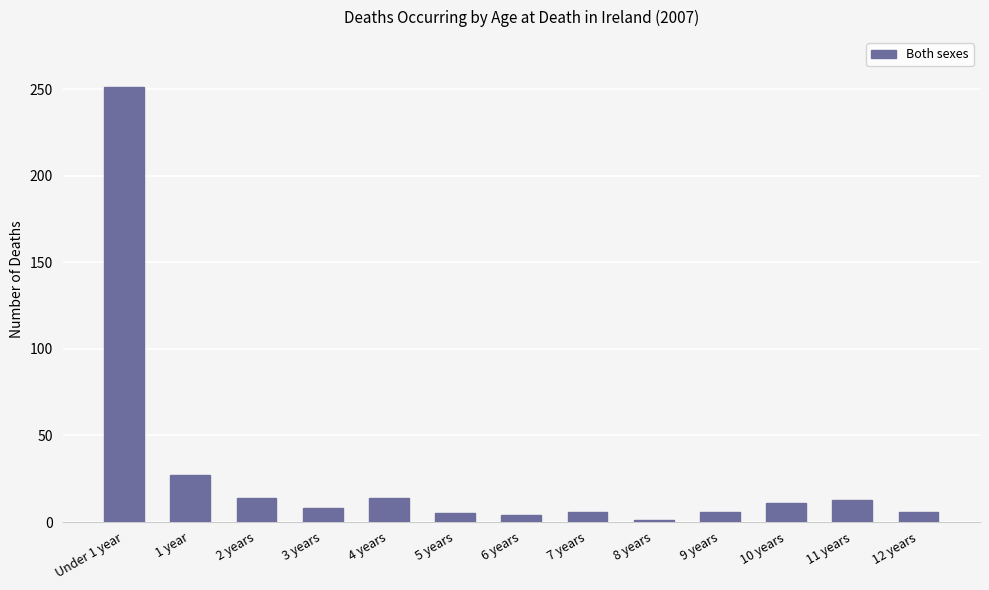

Is it true that the value at 4 years is 14?

True